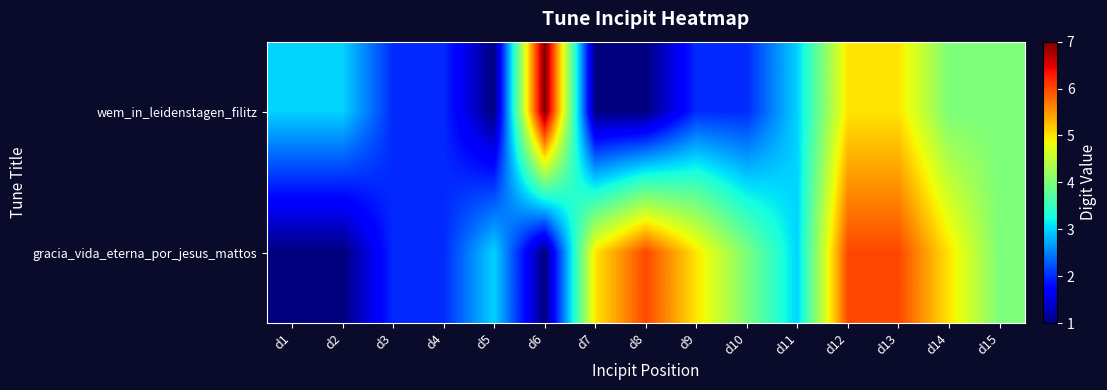

Rank the series at d5 from lowest to highest value.

wem_in_leidenstagen_filitz, gracia_vida_eterna_por_jesus_mattos